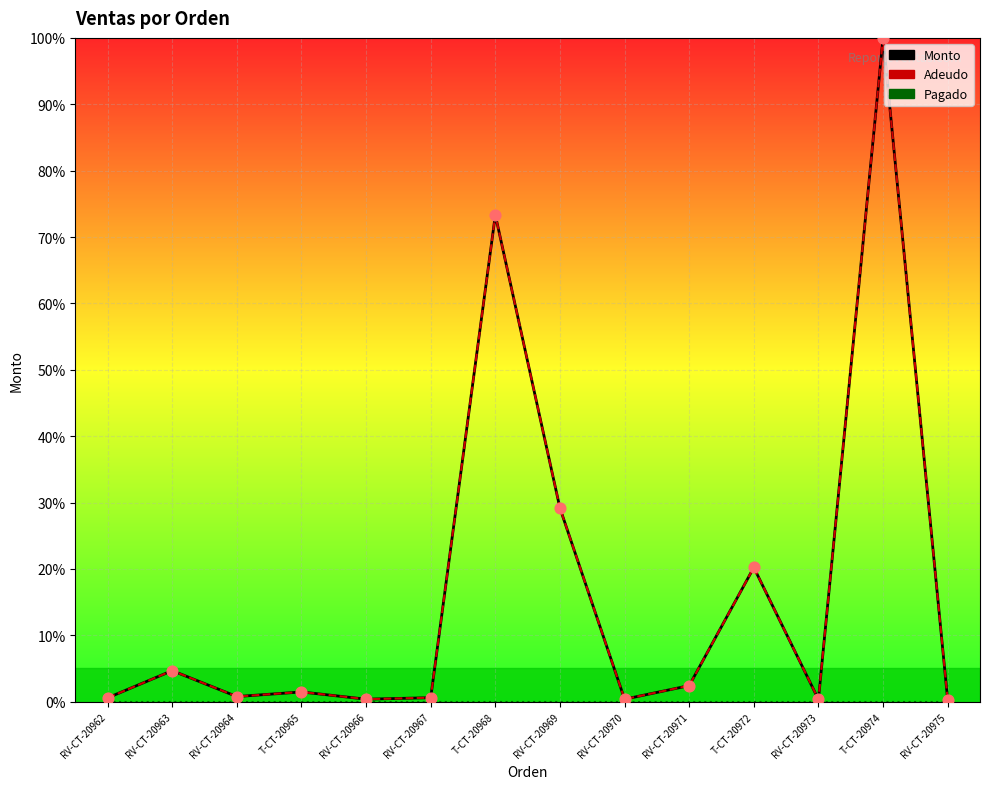

Which series has the widest spread of Y values?

Monto